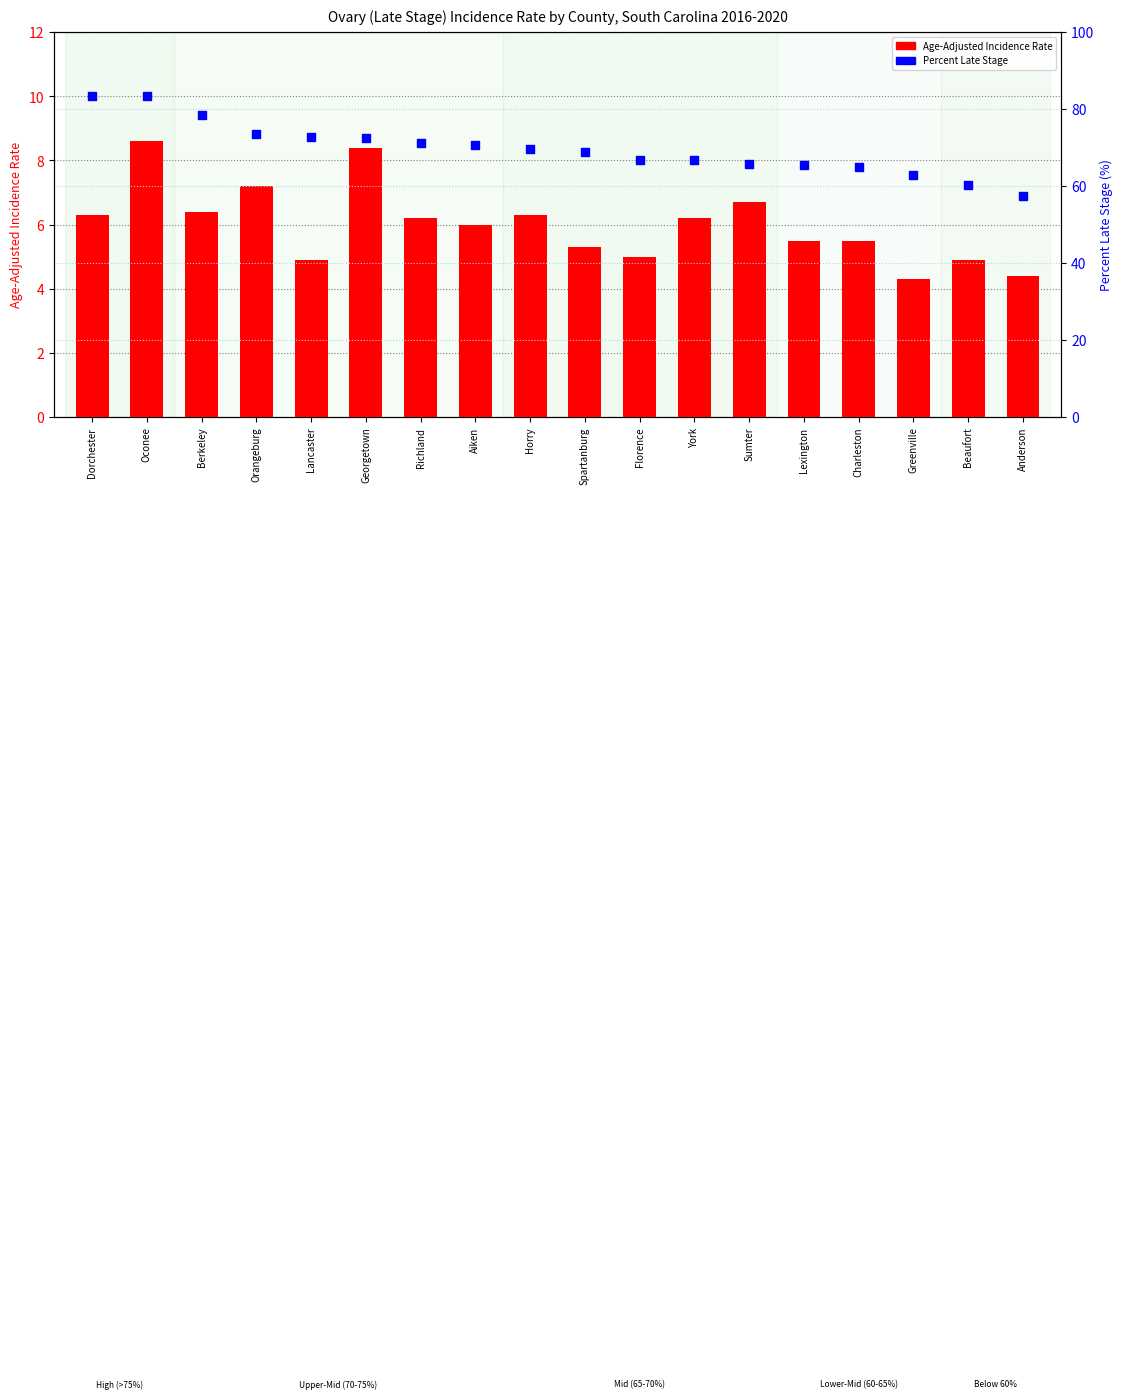

At which category is the sum across all series the highest?

Oconee